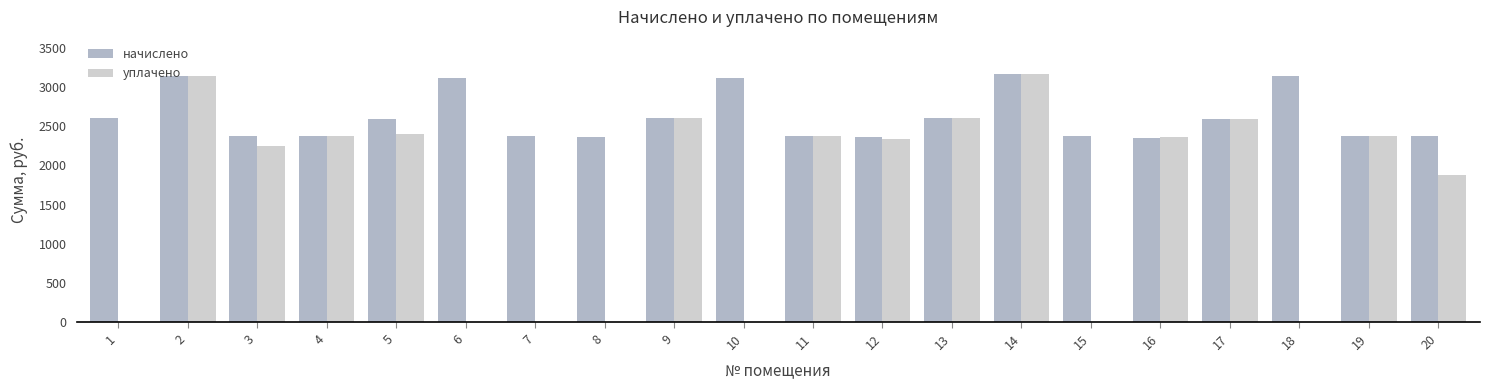

Between 7 and 19, which series saw the biggest shift?

уплачено